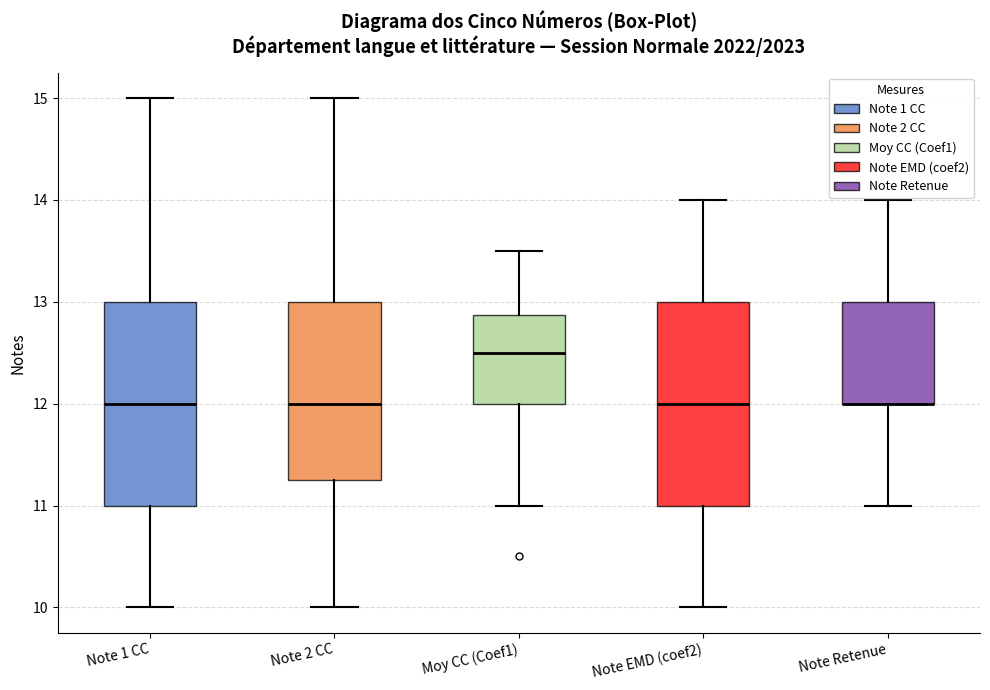

Where does the lower whisker of the box for Note Retenue end on the y-axis? The values are not printed on the chart, so give them approximately, as read against the axis.

11.0